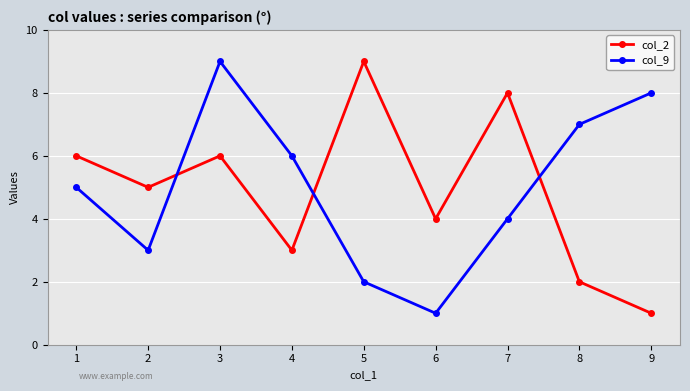

The col_9 series shows 2 at 5. True or false?

True